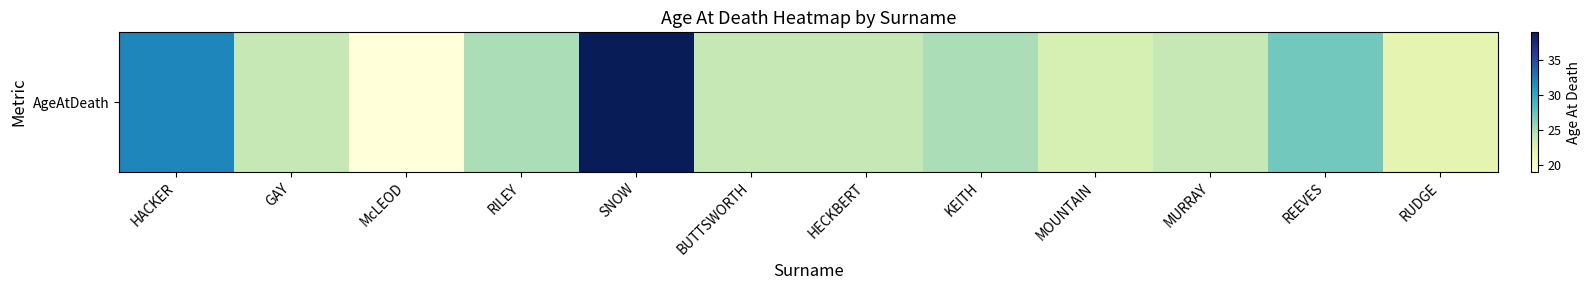

What is the difference between the values at RUDGE and SNOW?

17